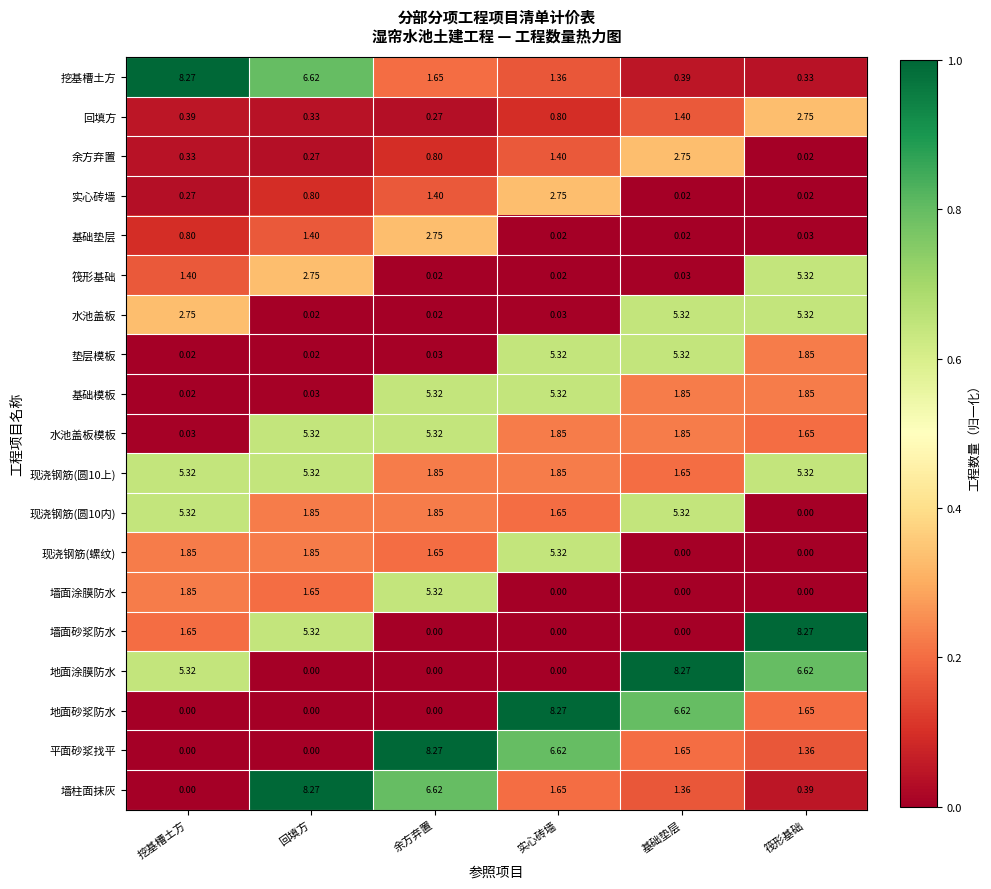

At which category is the sum across all series the highest?

实心砖墙